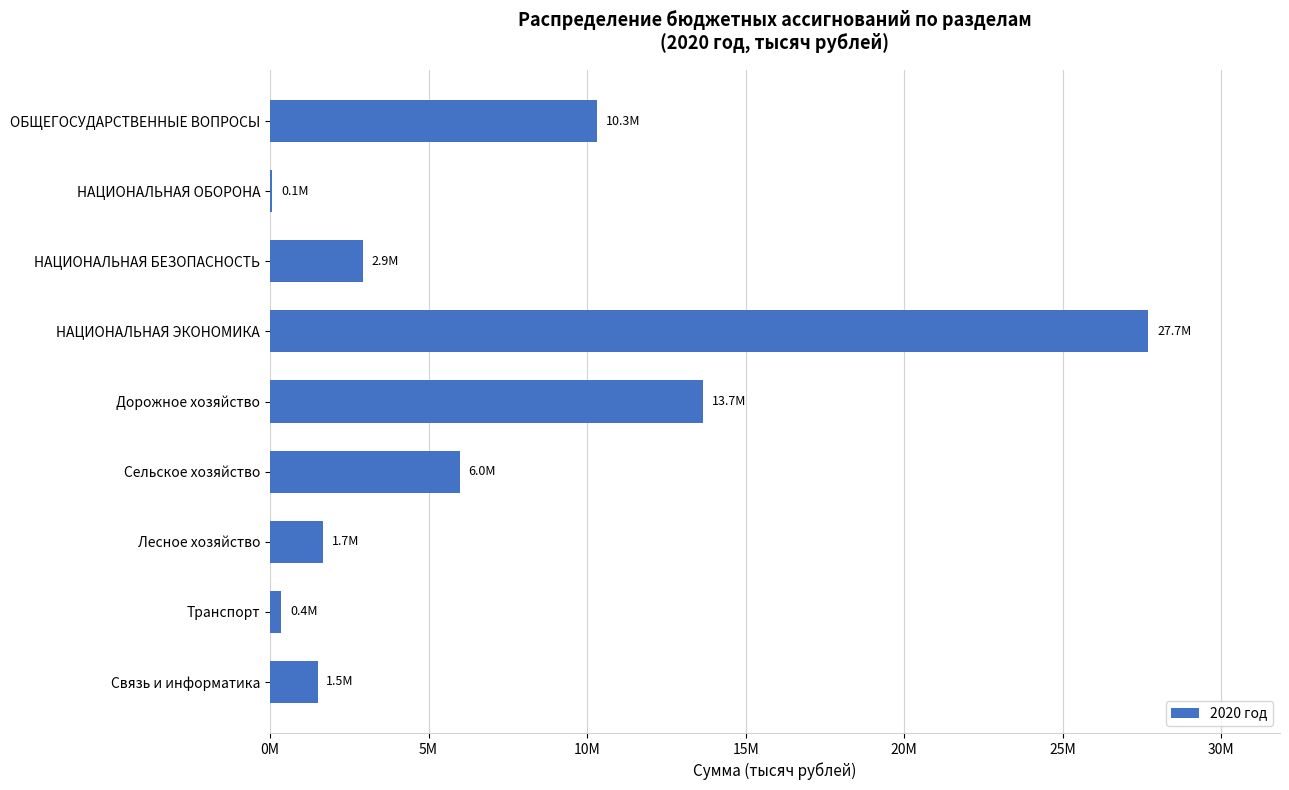

What is the difference between the maximum and minimum values?

27623621.0